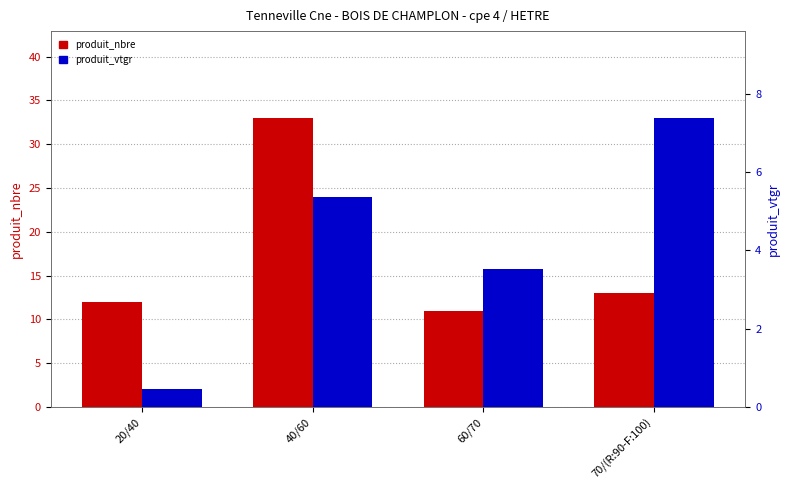

What is the value of the produit_nbre bar at the 3rd from the left?

11.0